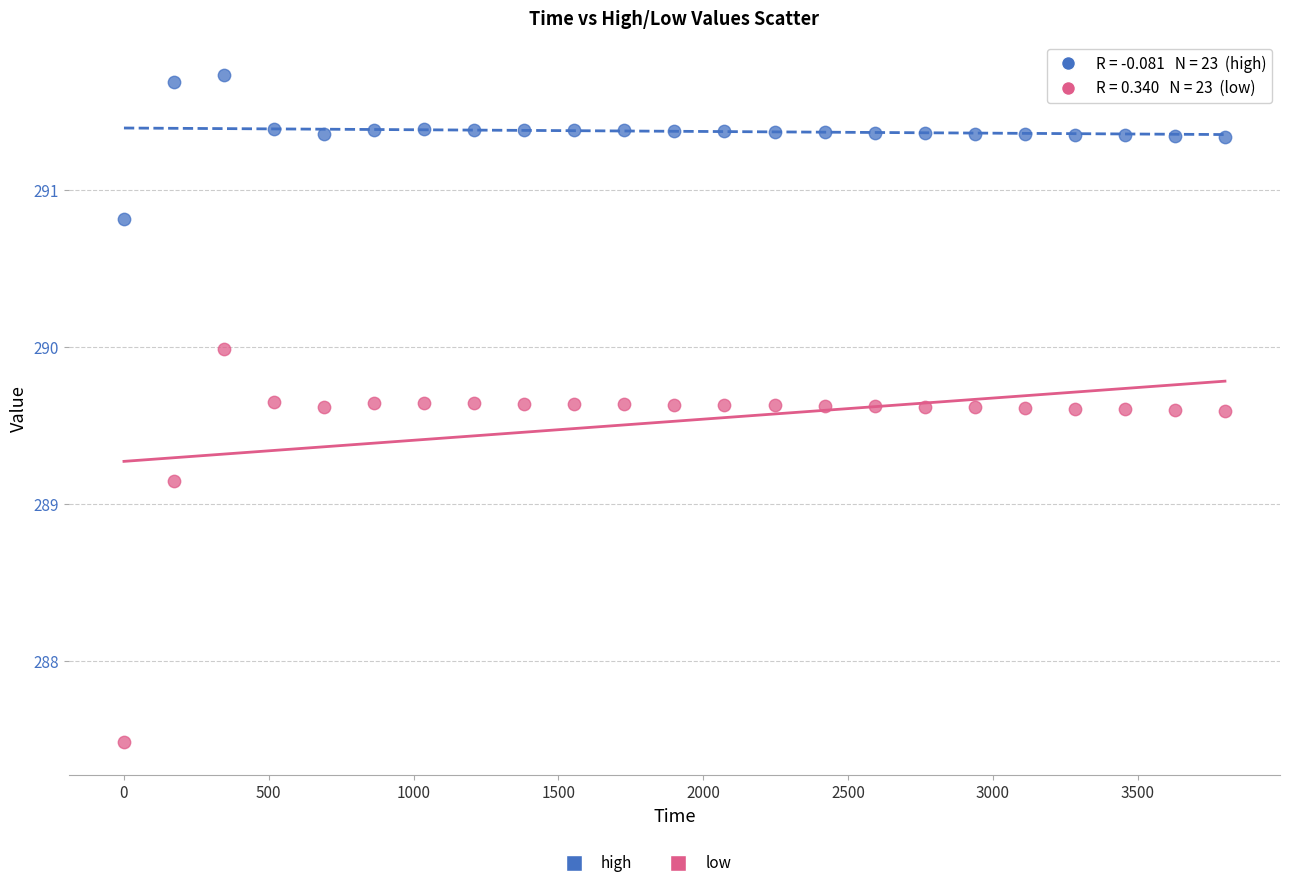

Across all data points, what is the range of Y values (max minus min)?

4.2